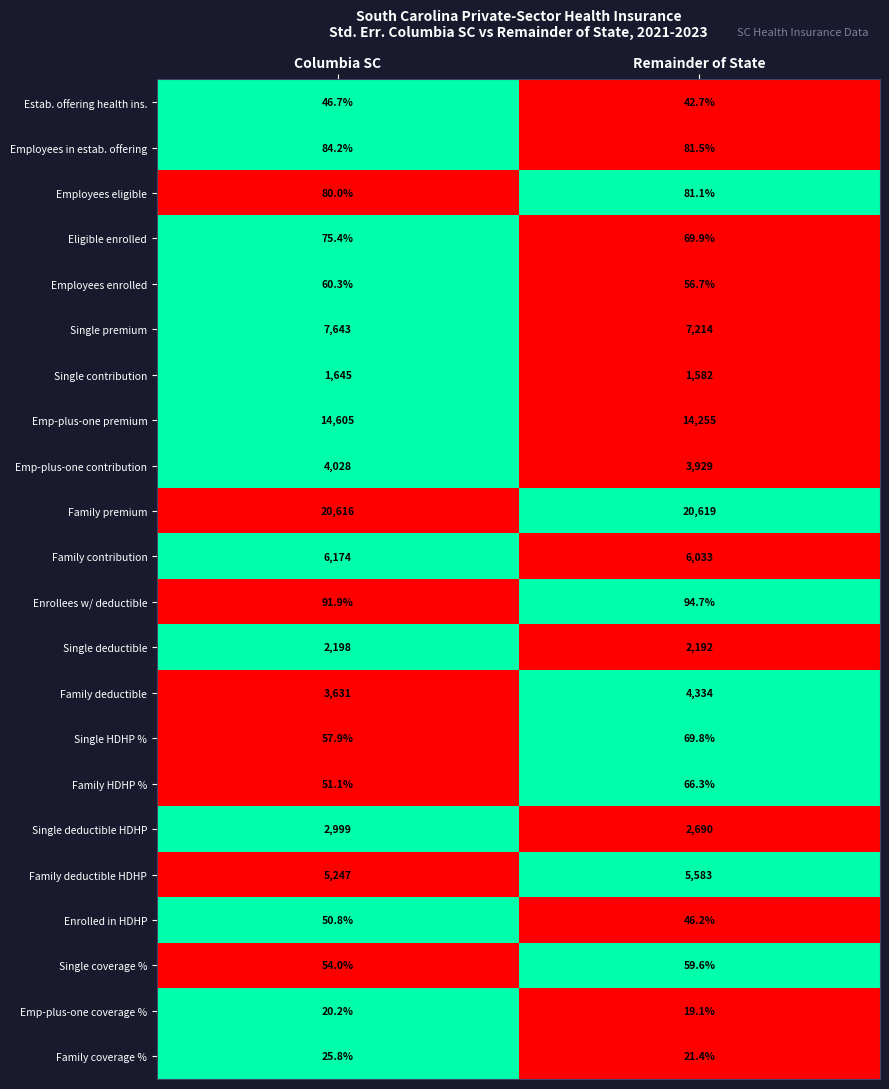

The Employees enrolled series shows 26.2 at Columbia SC. True or false?

False